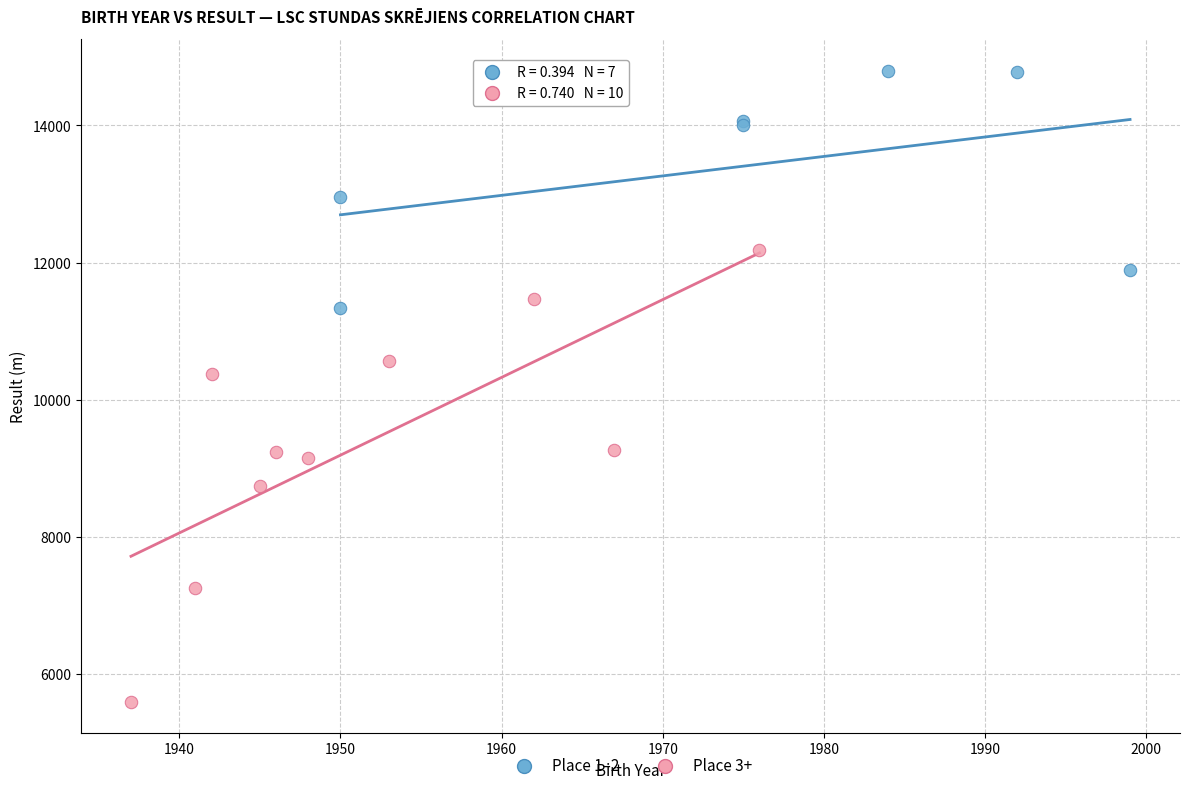

Which series has the largest Y range (max minus min)?

Place 3+